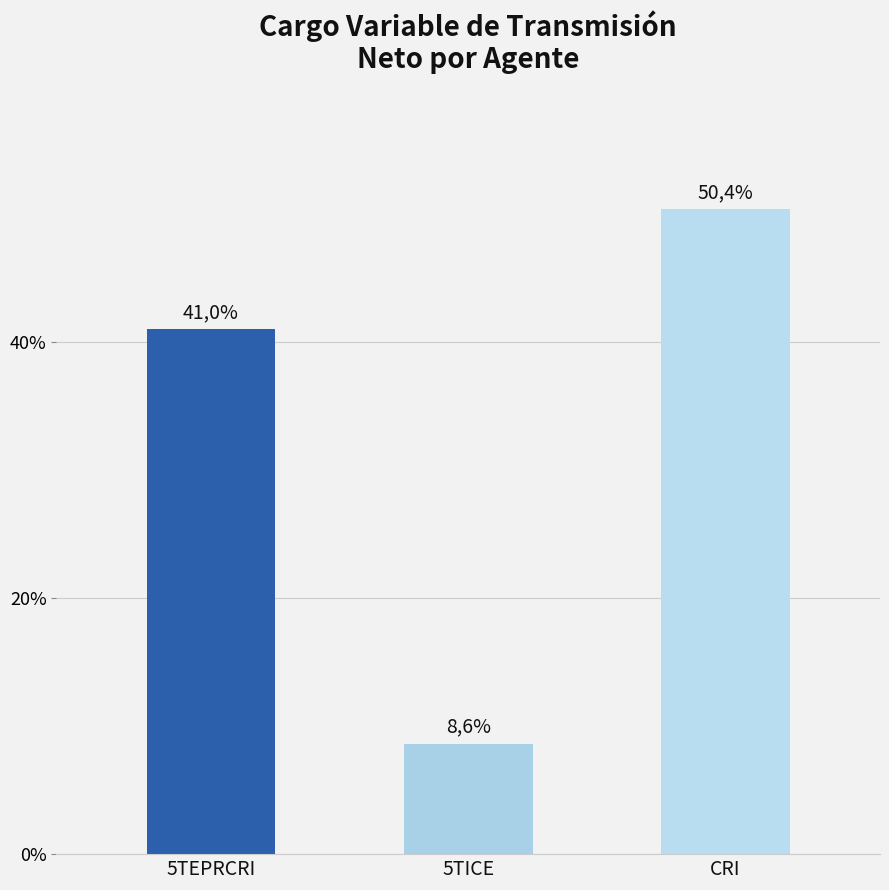

Are the bars horizontal?

No